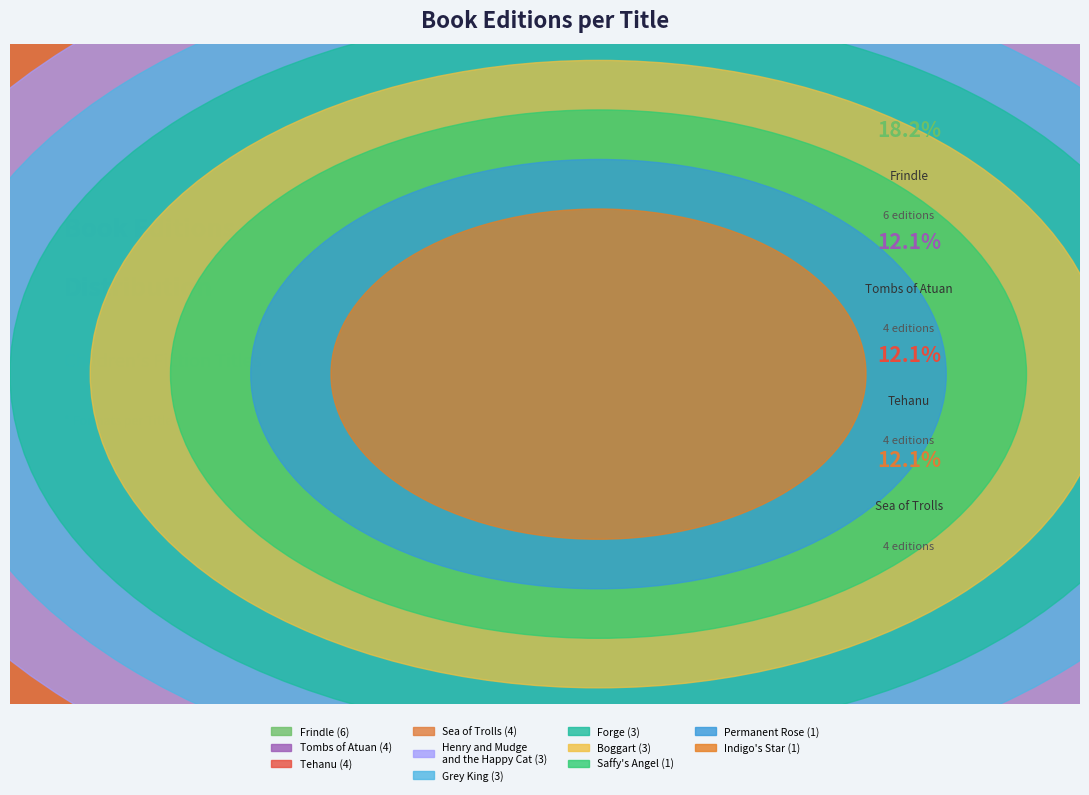

To the nearest percent, what is the combined percentage of Indigo's Star and Tehanu?

15%